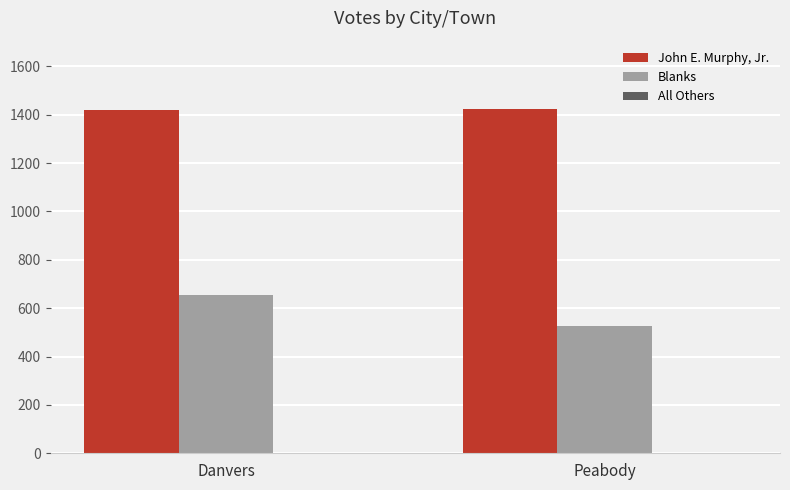

At which category does the chart reach its minimum across all series?

Peabody